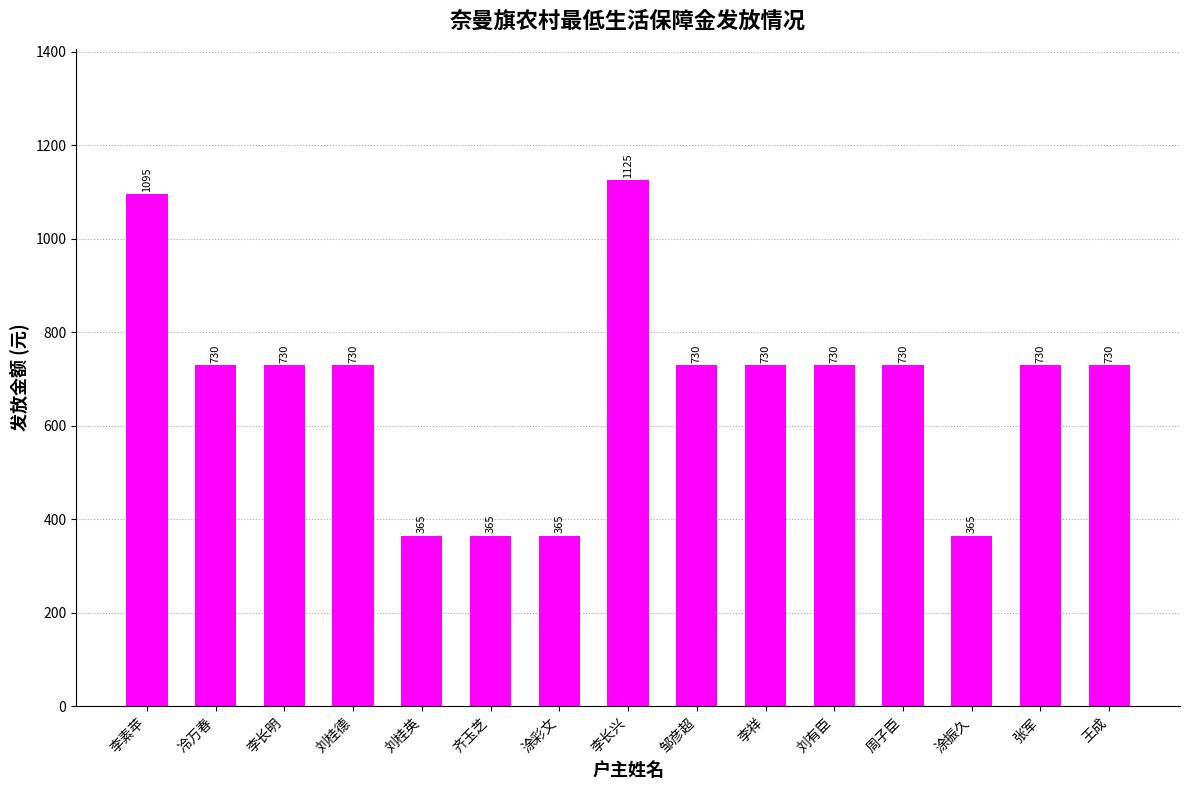

Does the chart contain stacked bars?

No